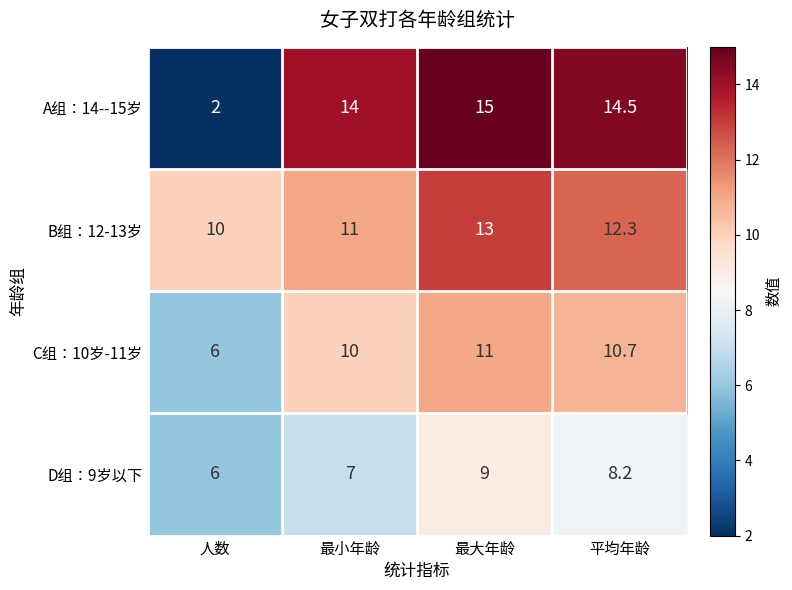

What is the greatest value displayed?

15.0